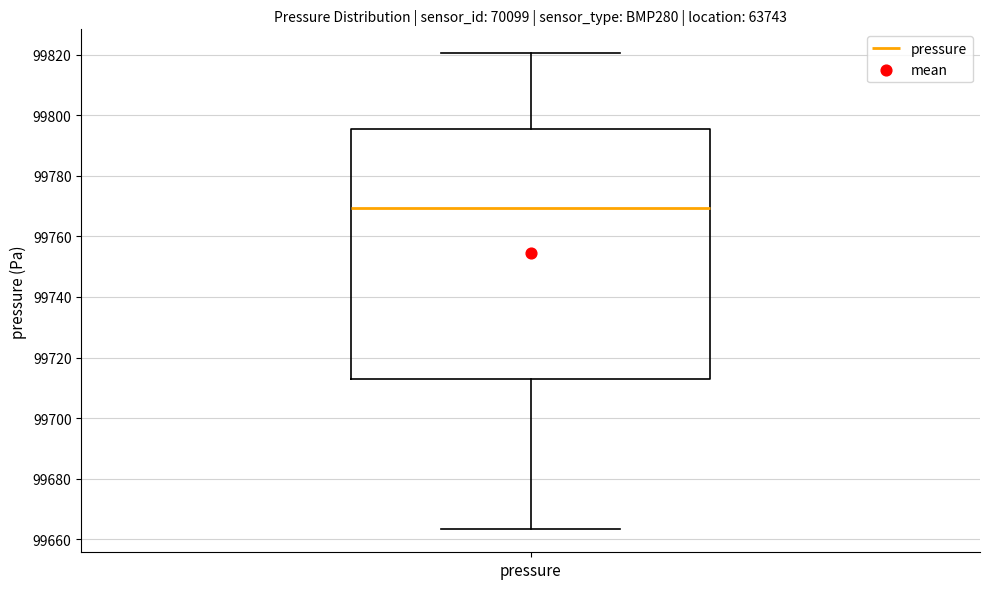

Transcribe this box plot: give where the median line is, the range the box spans, and where the two whiskers end, as read against the y-axis. The values are not printed on the chart, so give them approximately, as read against the axis.

median 99770, box 99712 to 99796, whiskers 99664 to 99820